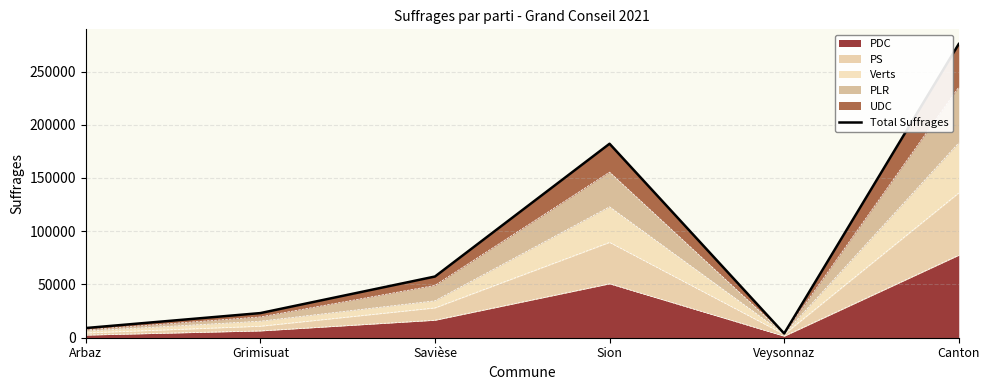

Which category has the lowest value across all series?

Veysonnaz